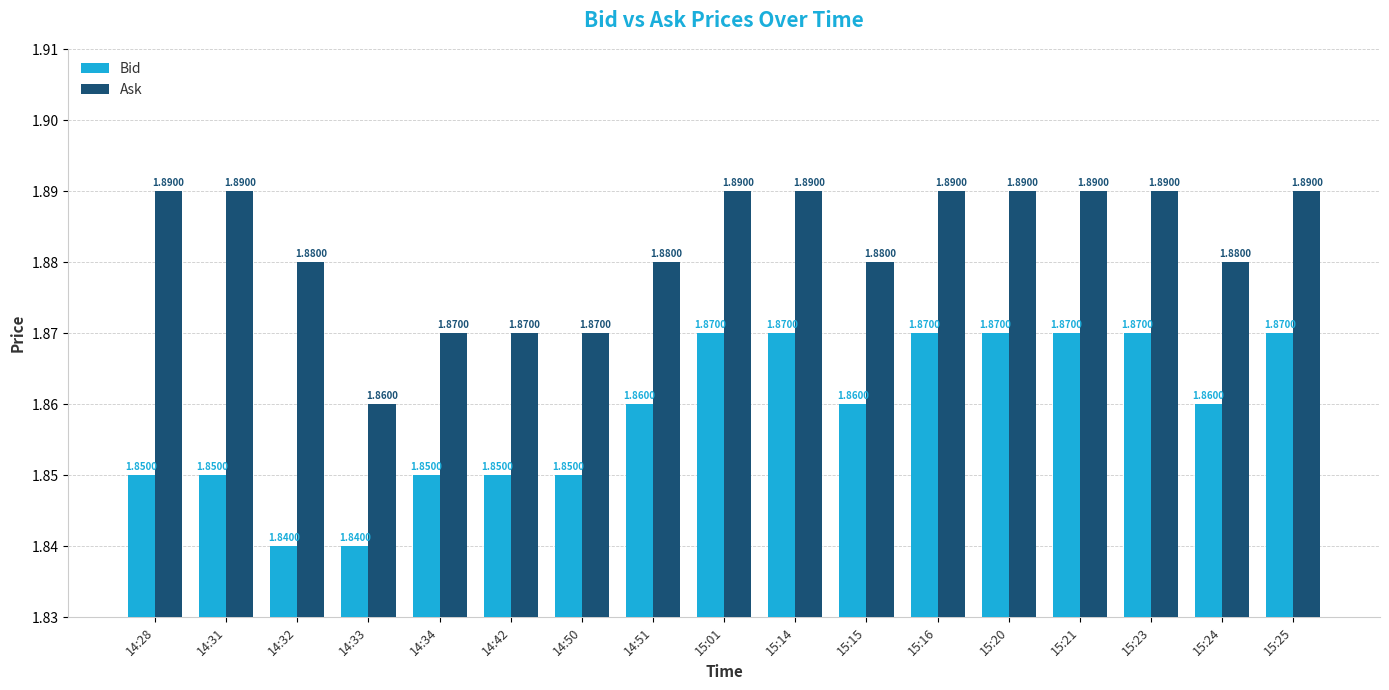

How many Ask values are between 1 and 2?

17